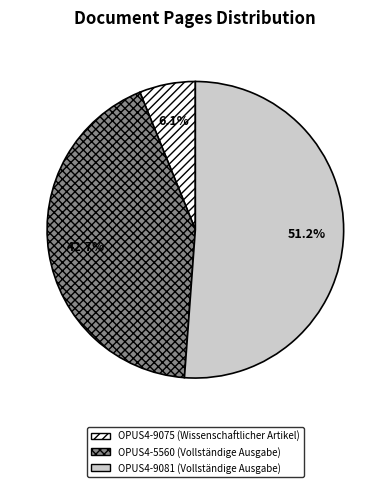

How many slices are in this pie chart?

3